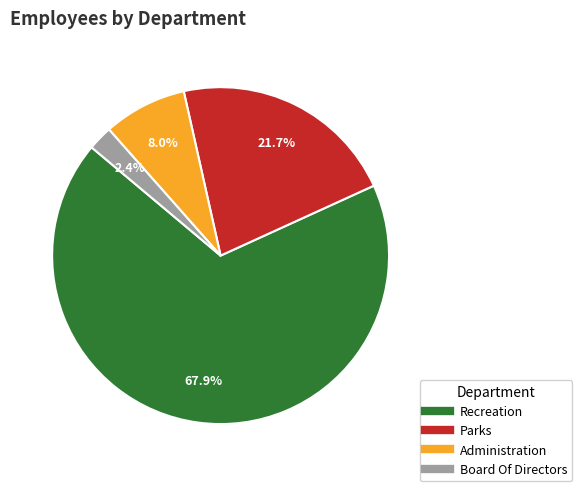

To the nearest percent, what percentage of the pie is Administration?

8%